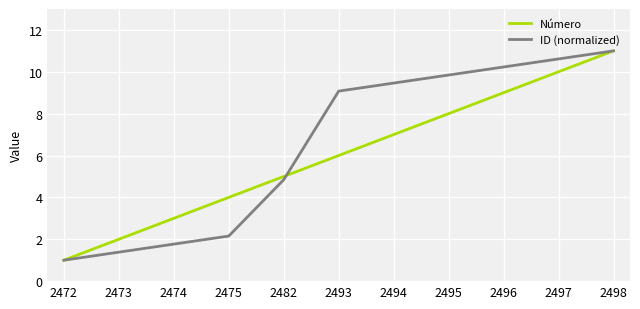

Reading left to right, list all the values displayed in this chart.

Número: 1.0	2.0	3.0	4.0	5.0	6.0	7.0	8.0	9.0	10.0	11.0
ID (normalized): 1.0	1.4	1.8	2.2	4.8	9.1	9.5	9.8	10.2	10.6	11.0